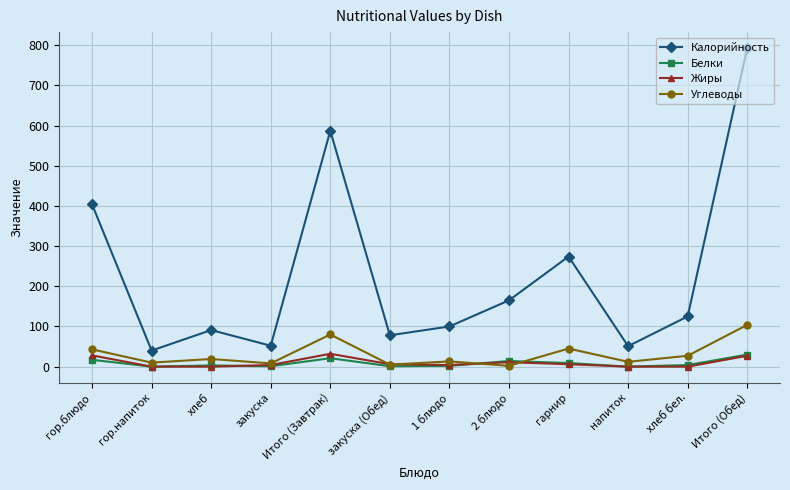

Does the chart have visible grid lines?

Yes